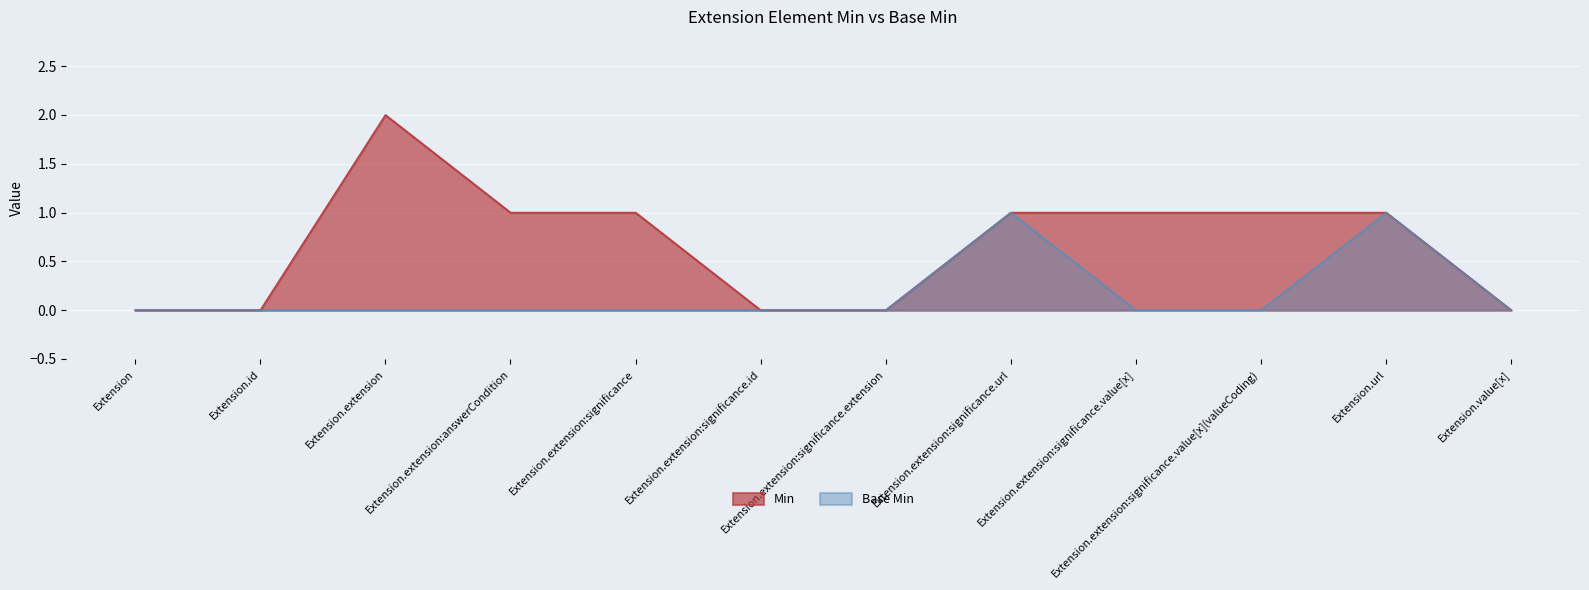

In Base Min, how many points are higher than both neighbors (excluding endpoints)?

2